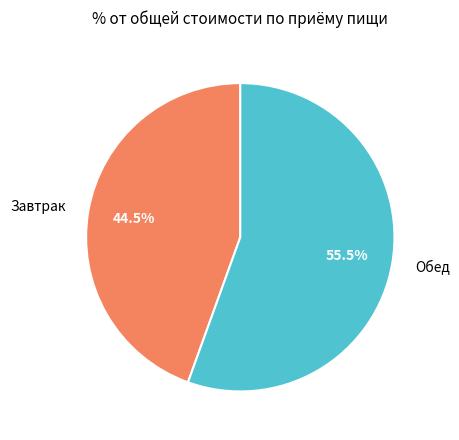

Is there a majority slice in this chart?

Yes